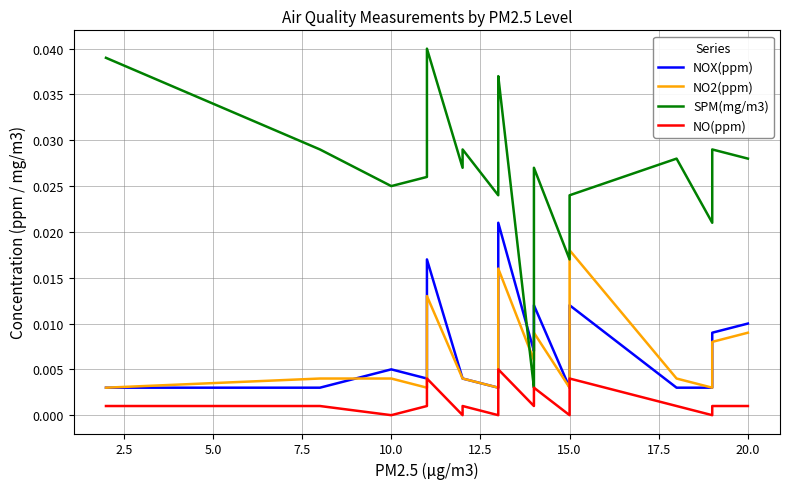

At how many categories does at least one series exceed 0?

23